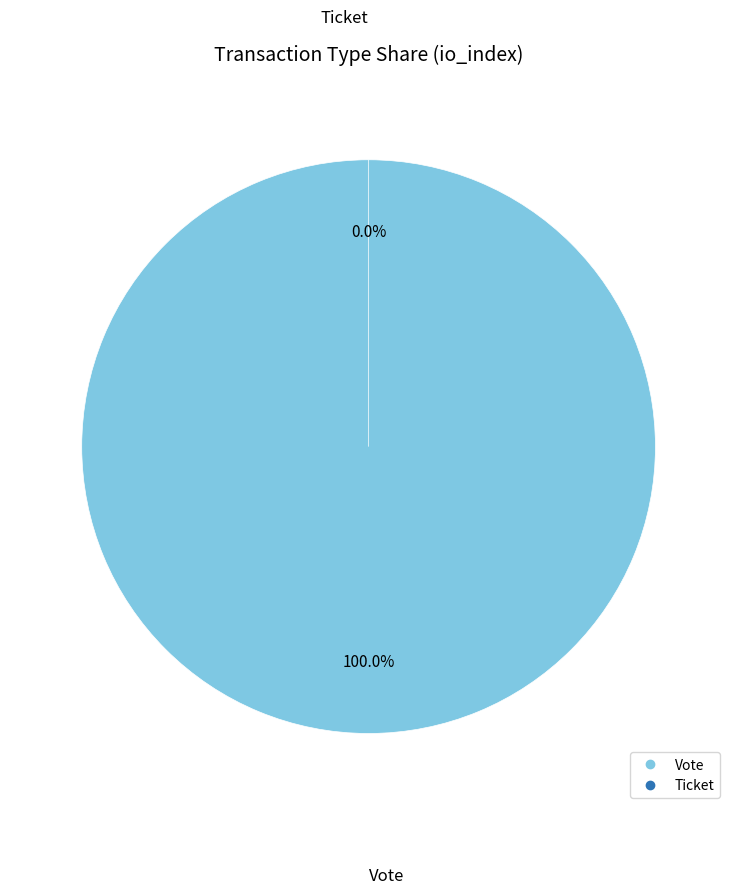

The Vote slice represents 86% of the pie. True or false?

False